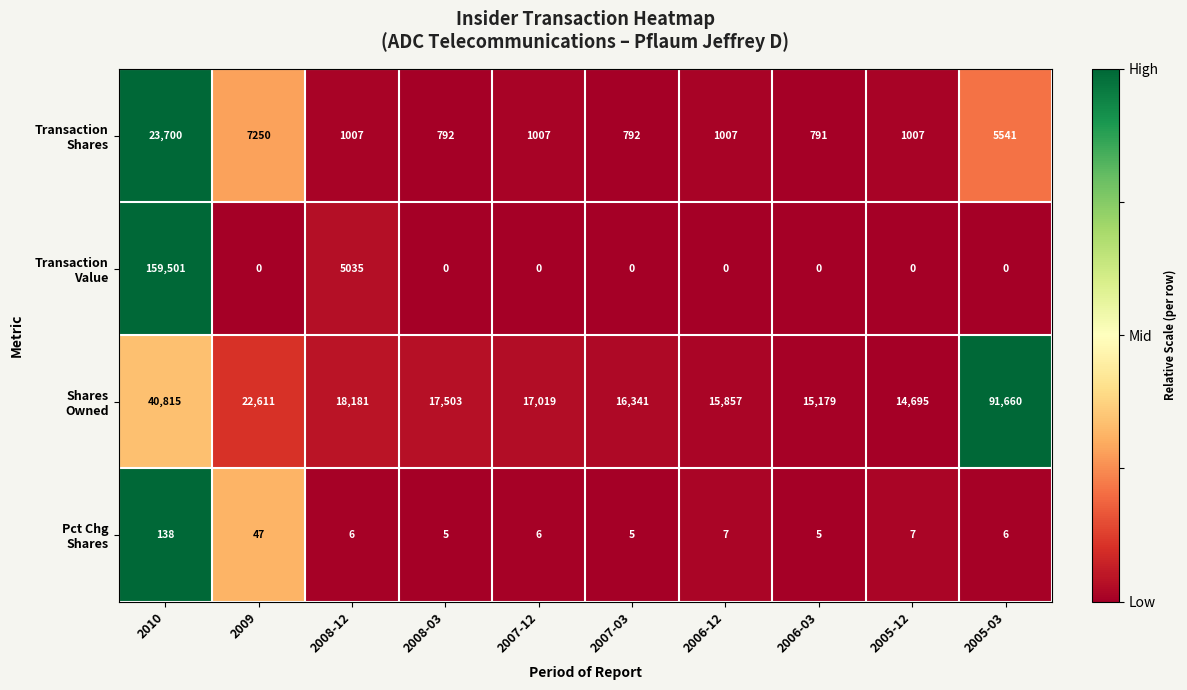

What is the difference between the highest and lowest values at 2007-12?

17019